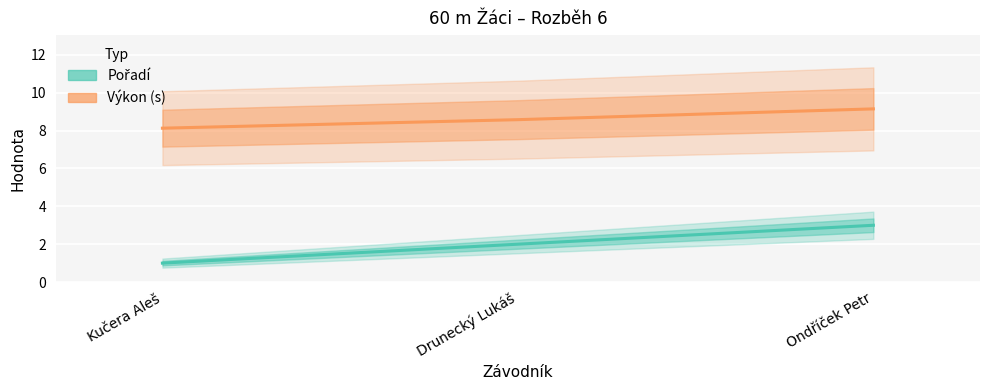

What is the sum of the Výkon (s) values at Drunecký Lukáš and Kučera Aleš?

16.7